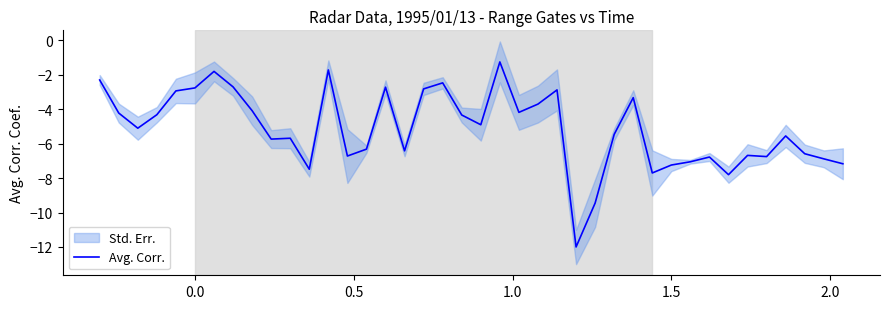

How many data points does each series have?

40